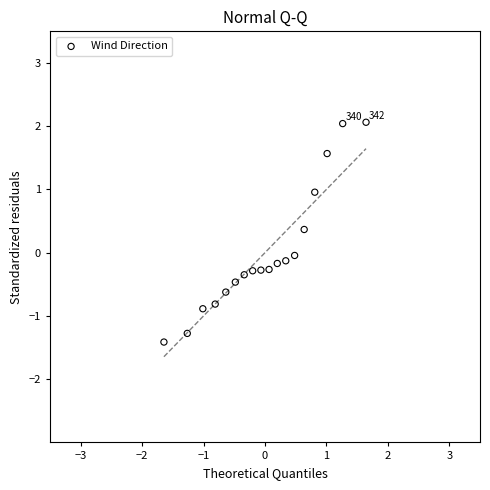

What is the range of X values (max minus min)?

3.3